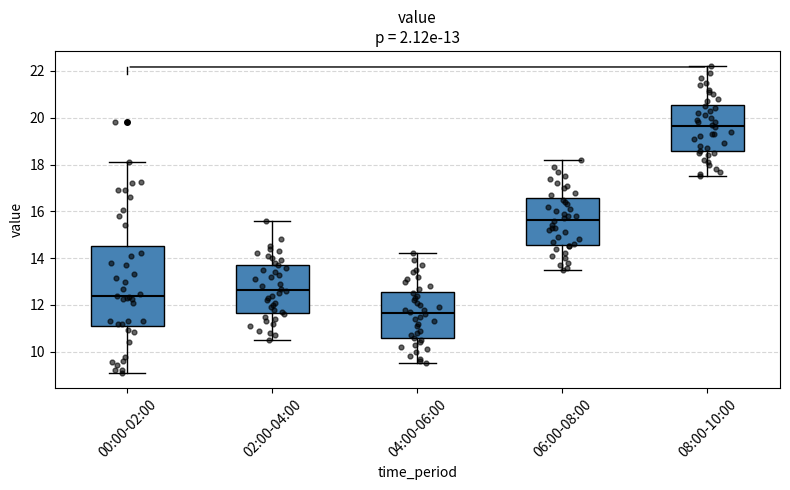

Which box is the tallest, from its lower edge to its upper edge?

00:00-02:00